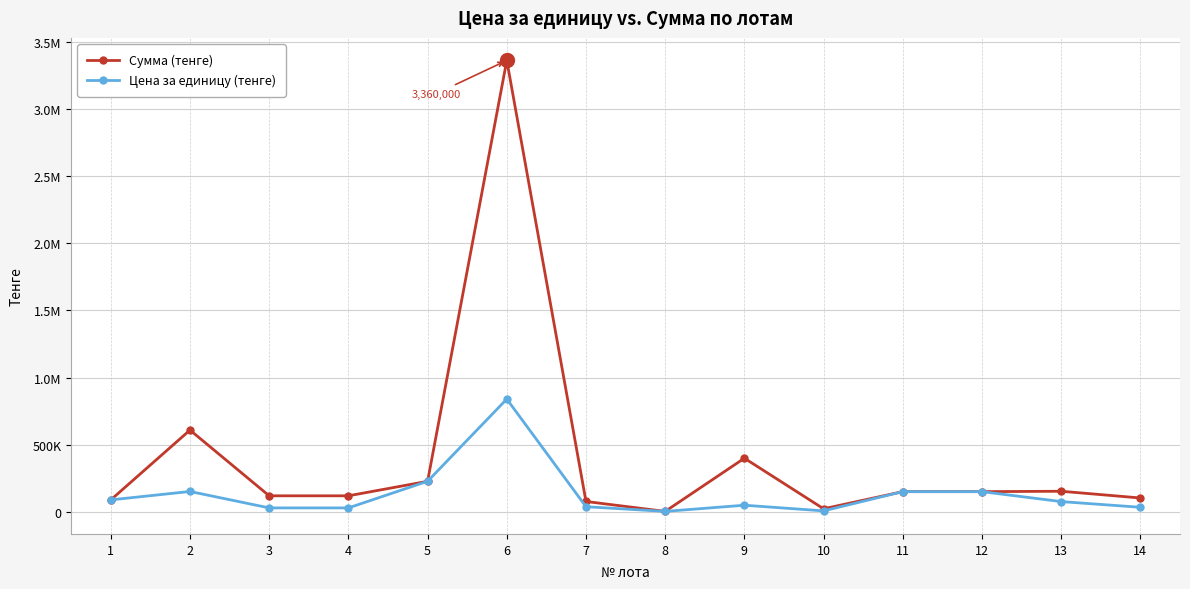

At which category is the sum across all series the highest?

6